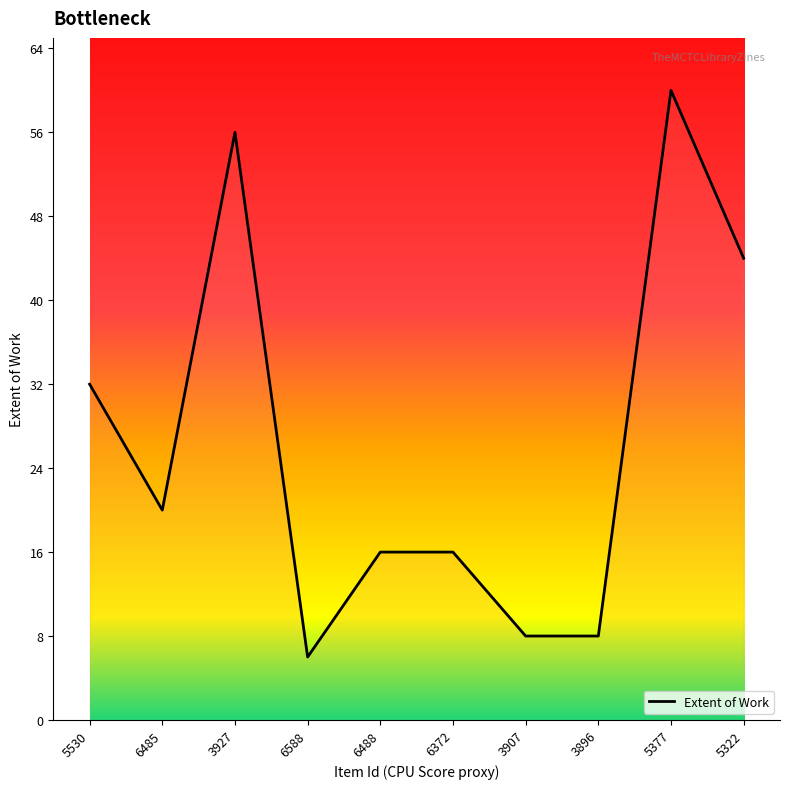

True or false: the data shows 3 at 3907.

False